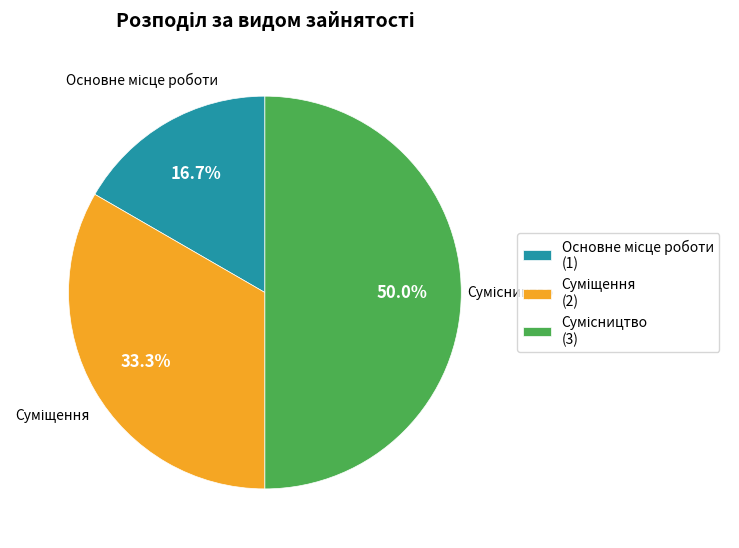

To the nearest percent, what portion does Основне місце роботи represent?

17%